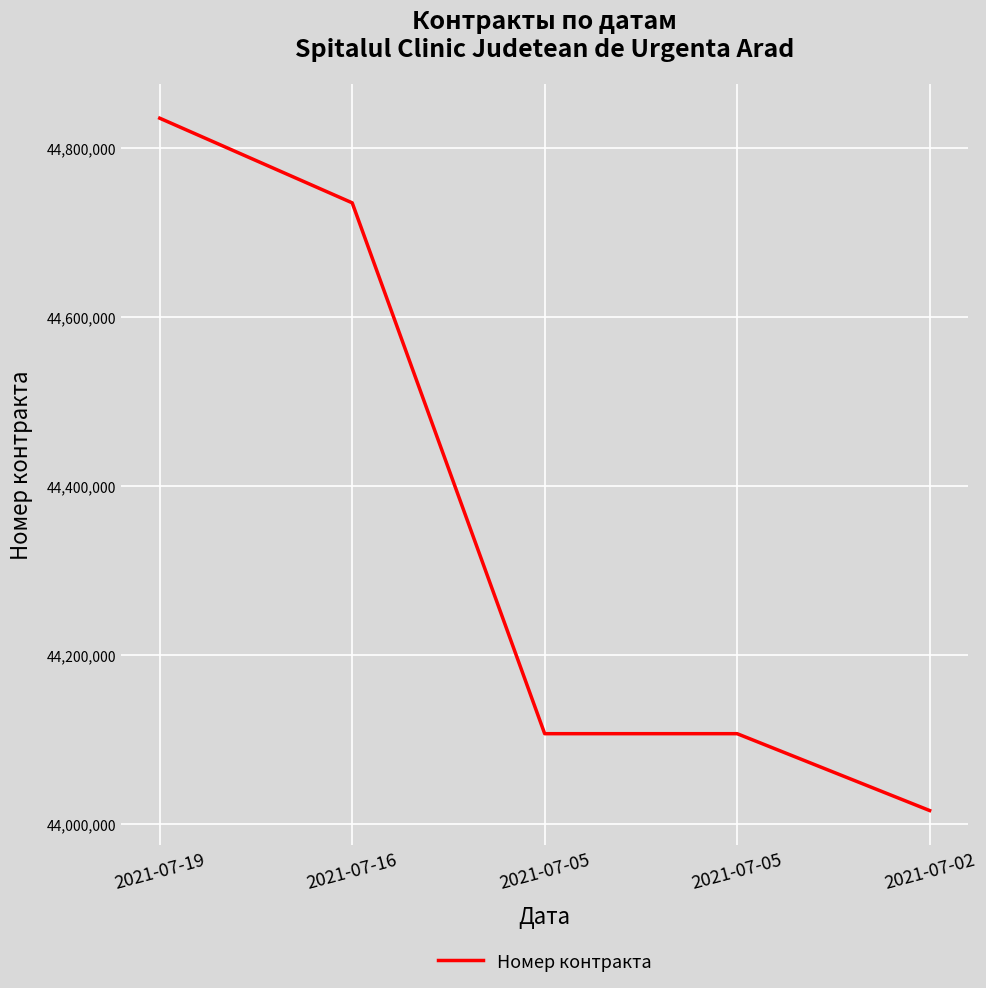

The value at 2021-07-02 is 44015399. True or false?

True